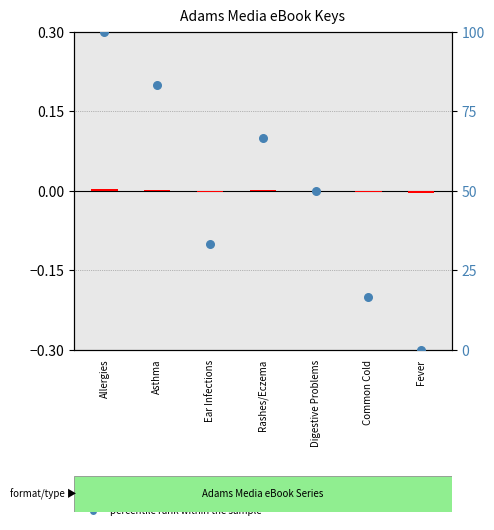

Is the value of percentile rank within the sample at Allergies greater than the value of transformed count at Digestive Problems?

Yes